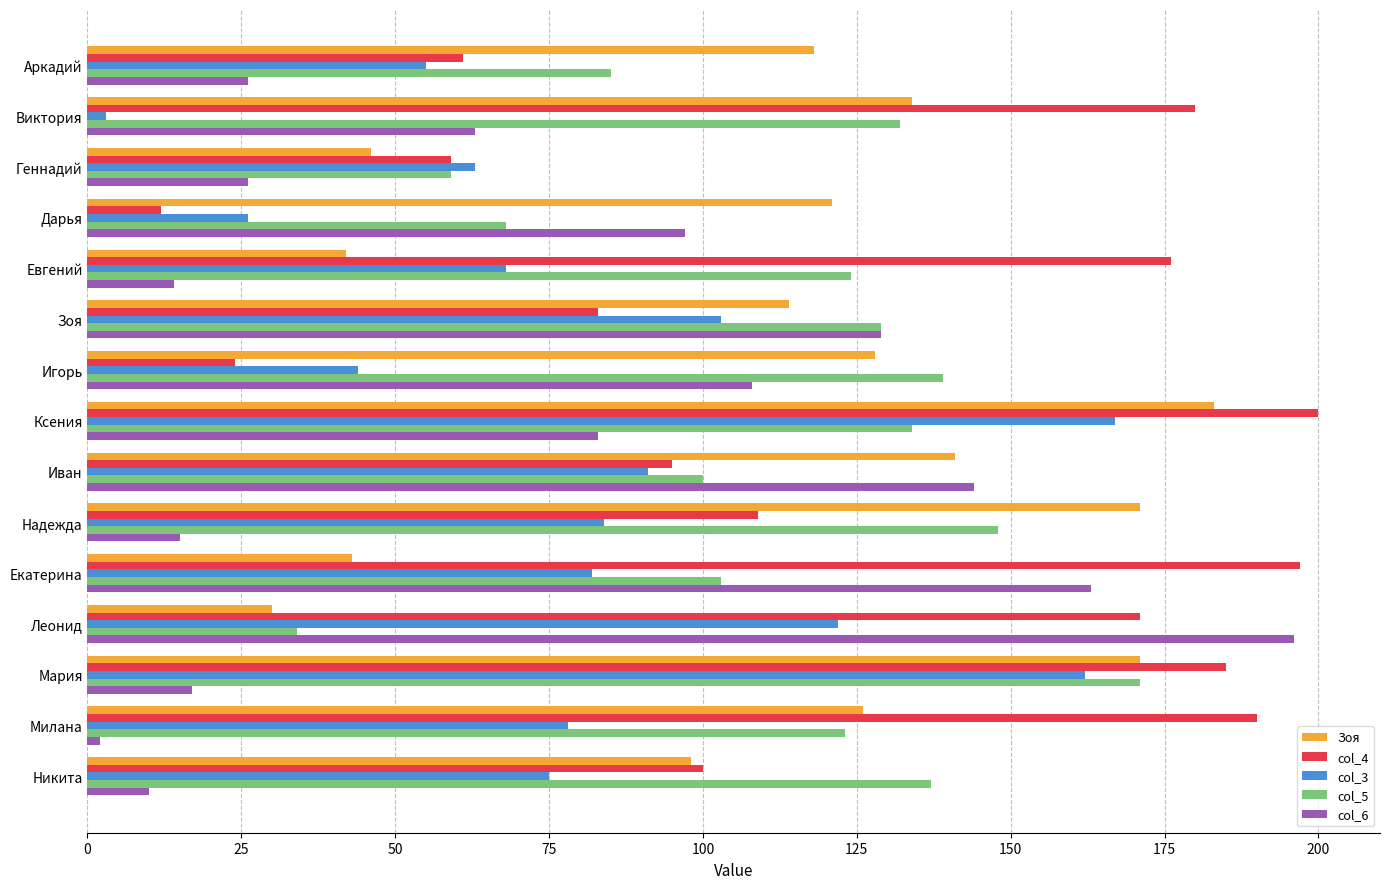

What are all the series names shown in the legend?

Зоя, col_4, col_3, col_5, col_6